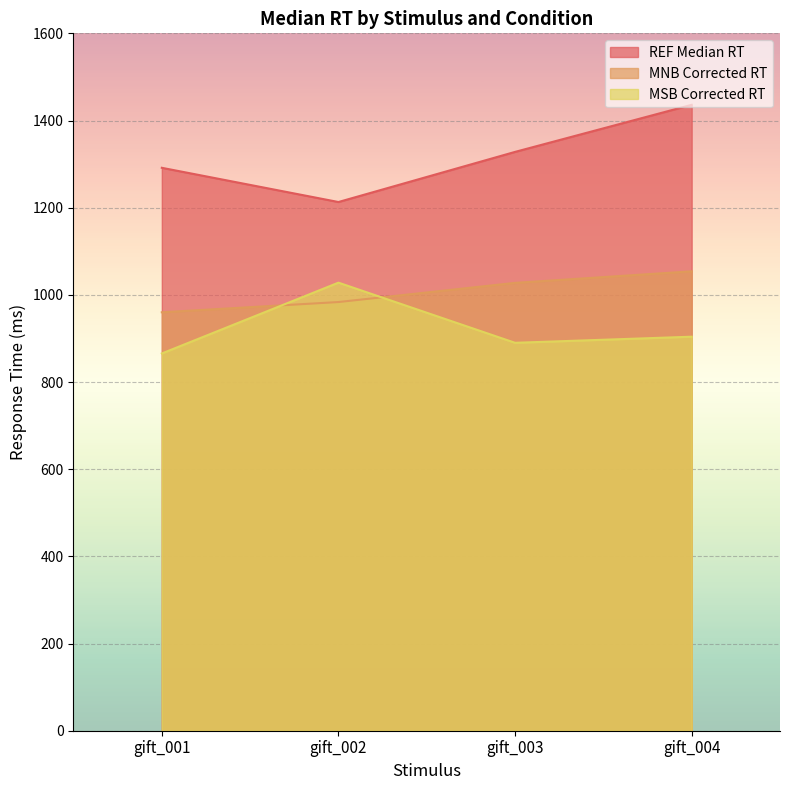

At which category is the sum across all series the highest?

gift_004